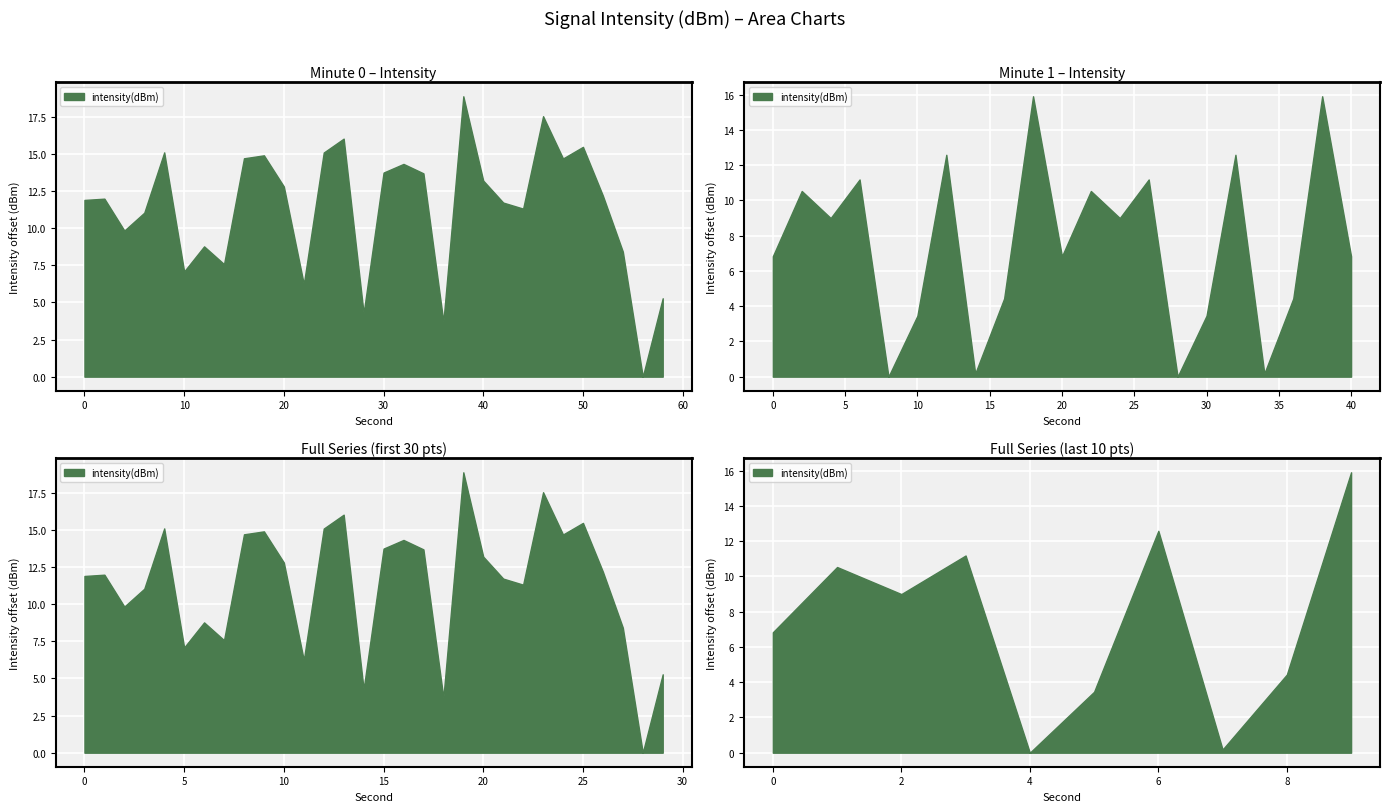

At which category does the chart reach its peak across all series?

38